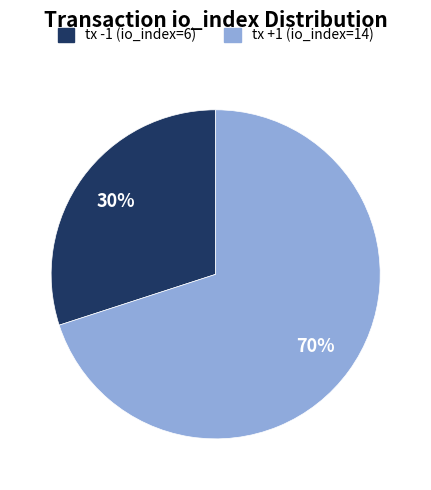

To the nearest percent, what percentage of the pie is tx -1 (io_index=6)?

30%